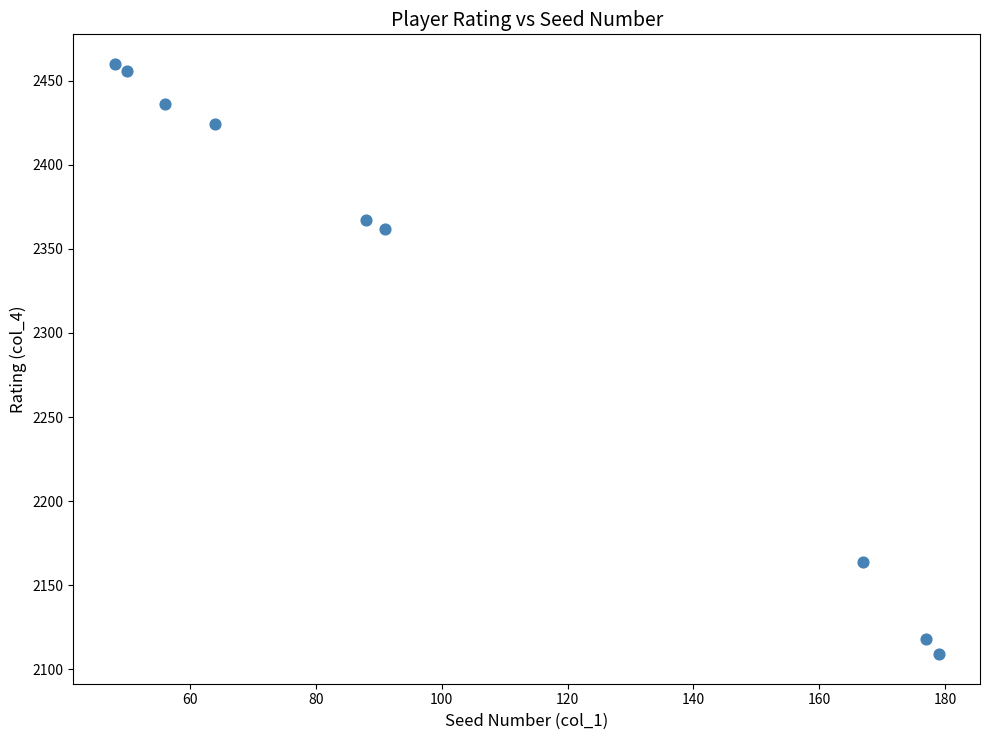

What is the range of X values (max minus min)?

131